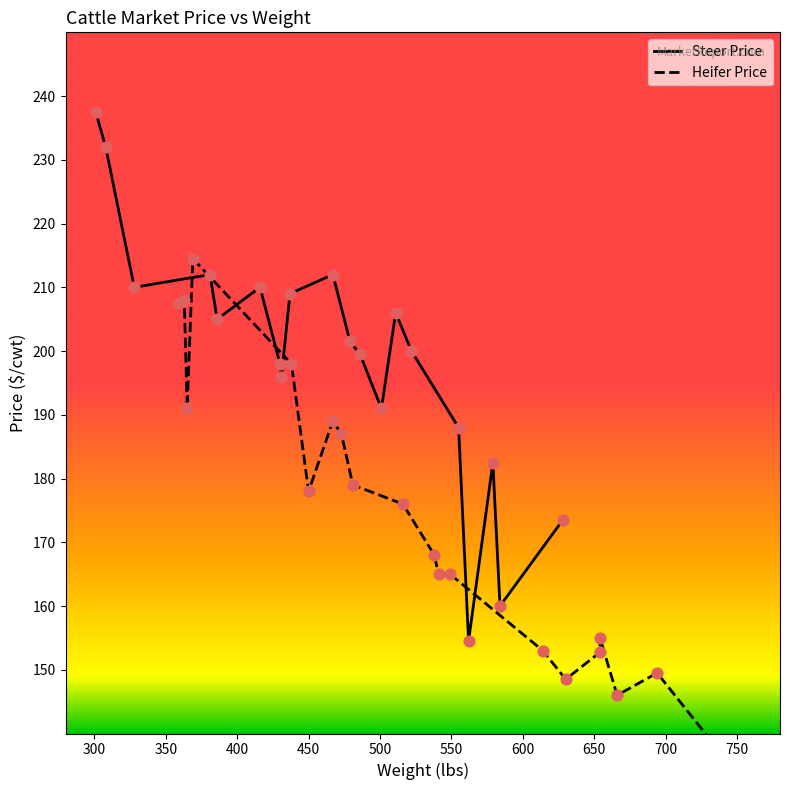

At how many categories does at least one series exceed 232?

1